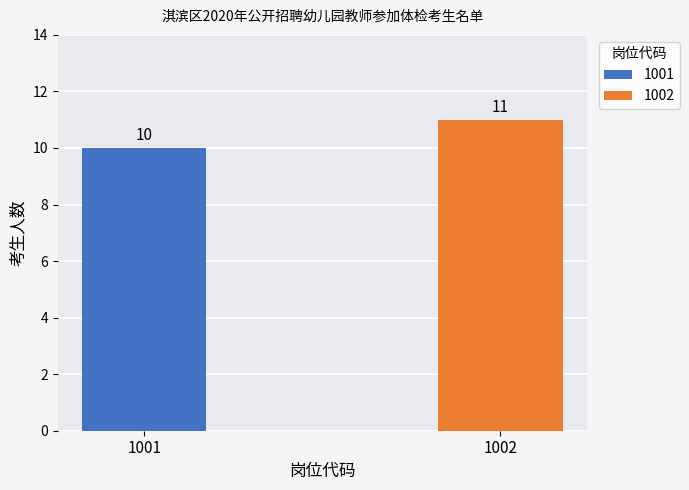

At which label is the value closest to 10?

1001